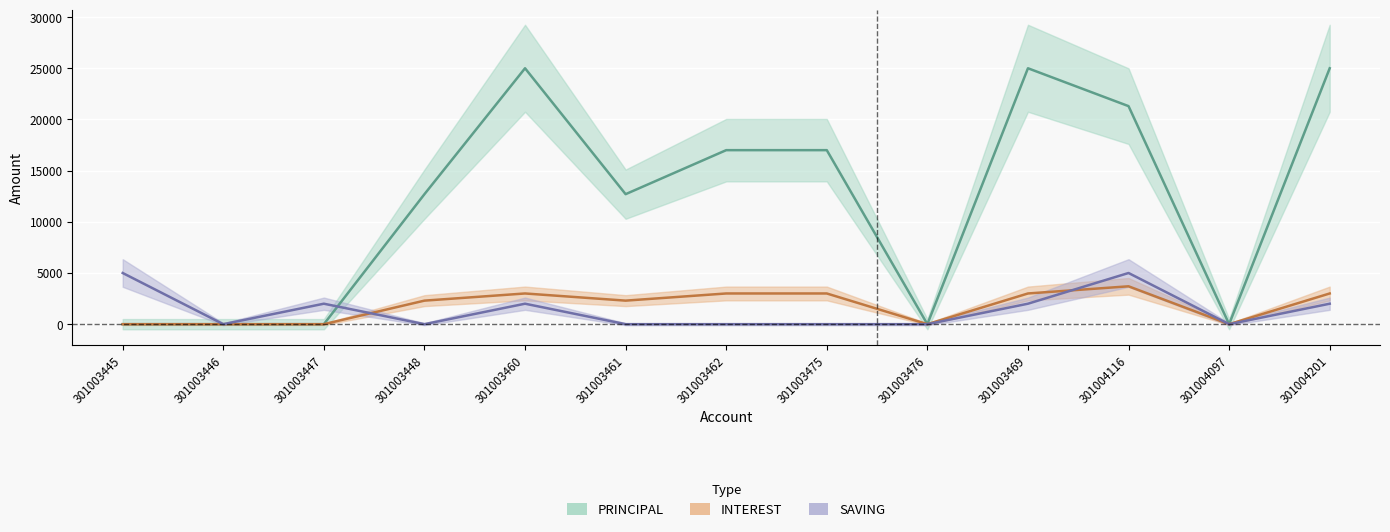

What is the label of the 6th point from the left?

301003461